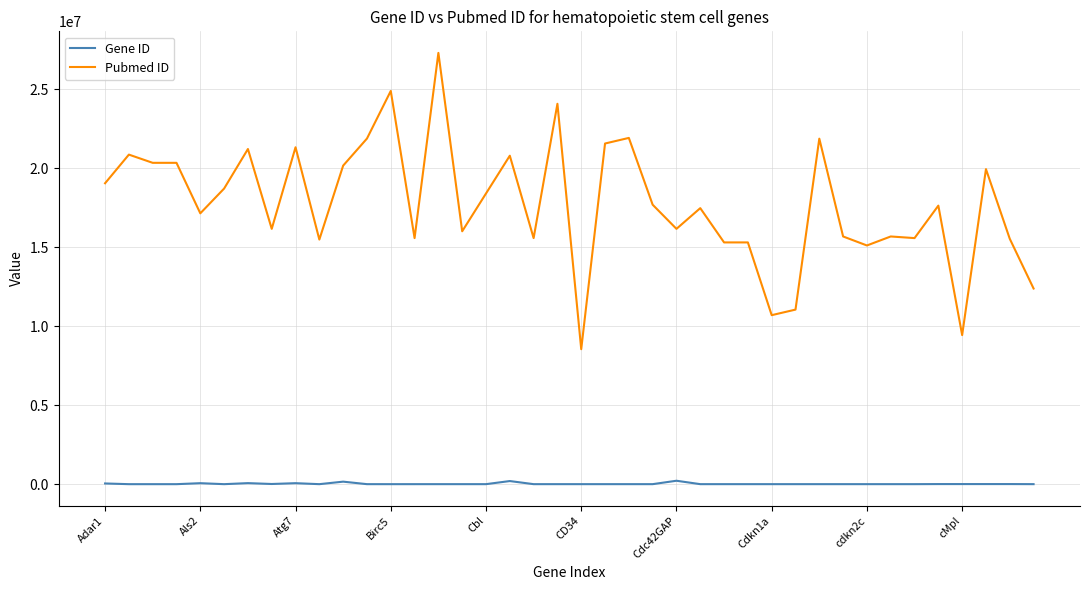

What is the difference between the maximum and minimum values in the Pubmed ID series?

18757848